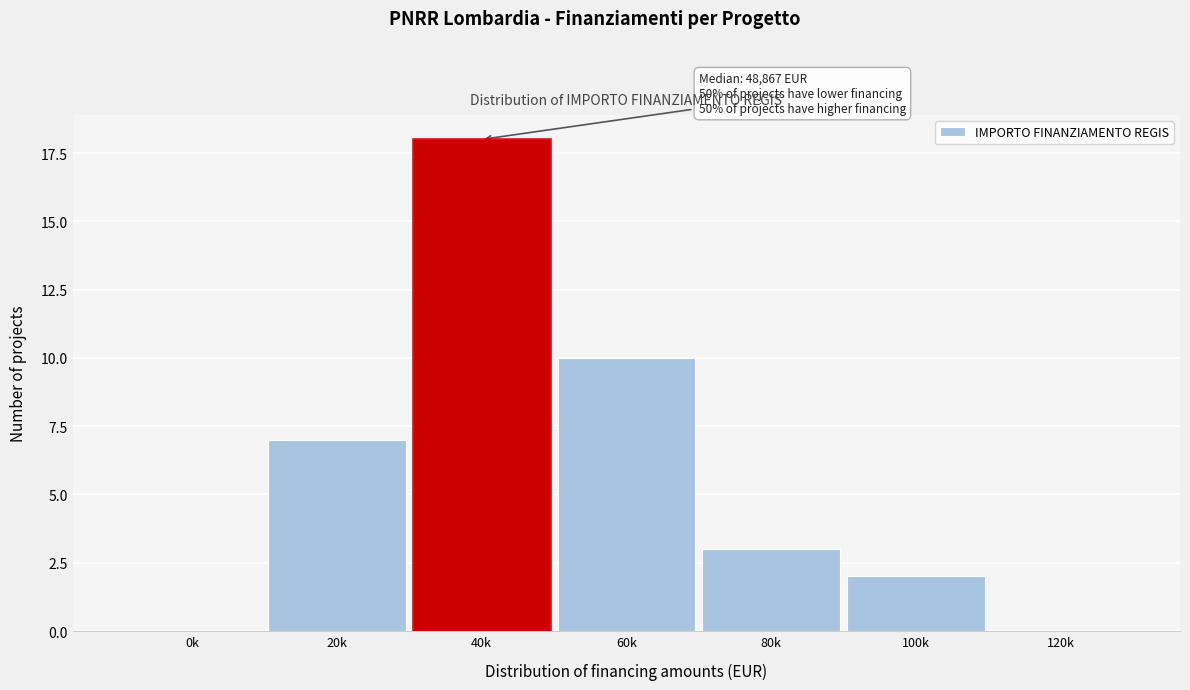

Reading right to left, list all the values displayed in this chart.

120k=0	100k=2	80k=3	60k=10	40k=18	20k=7	0k=0